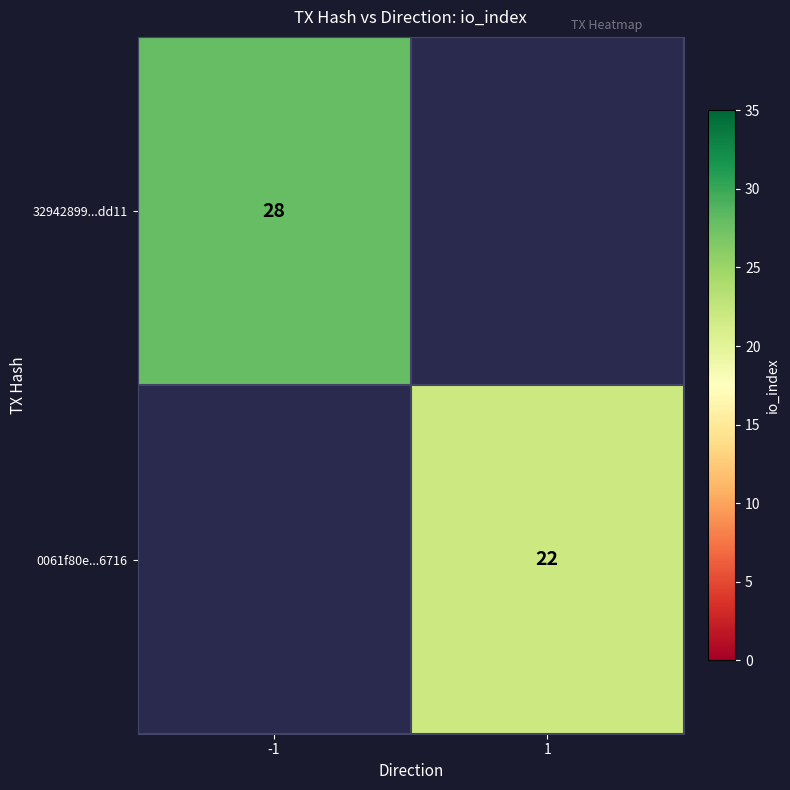

True or false: 0061f80e...6716 has a value of 14 at 1.

False